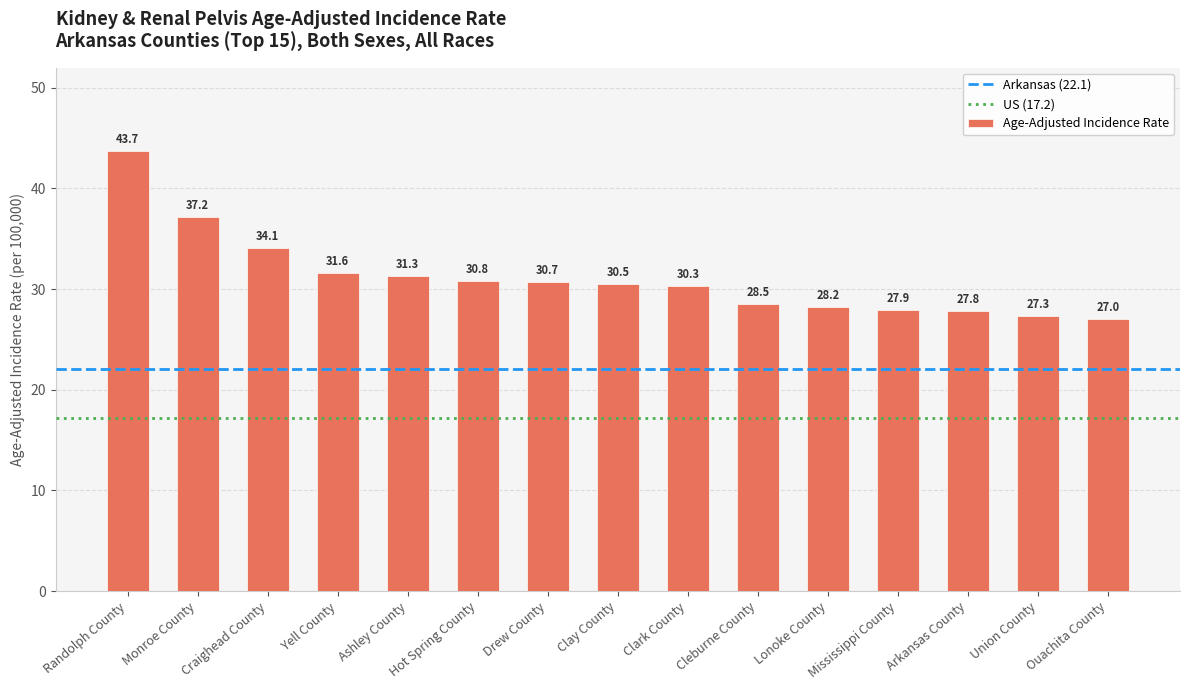

What is the sum of the values at Monroe County and Clark County?

67.5